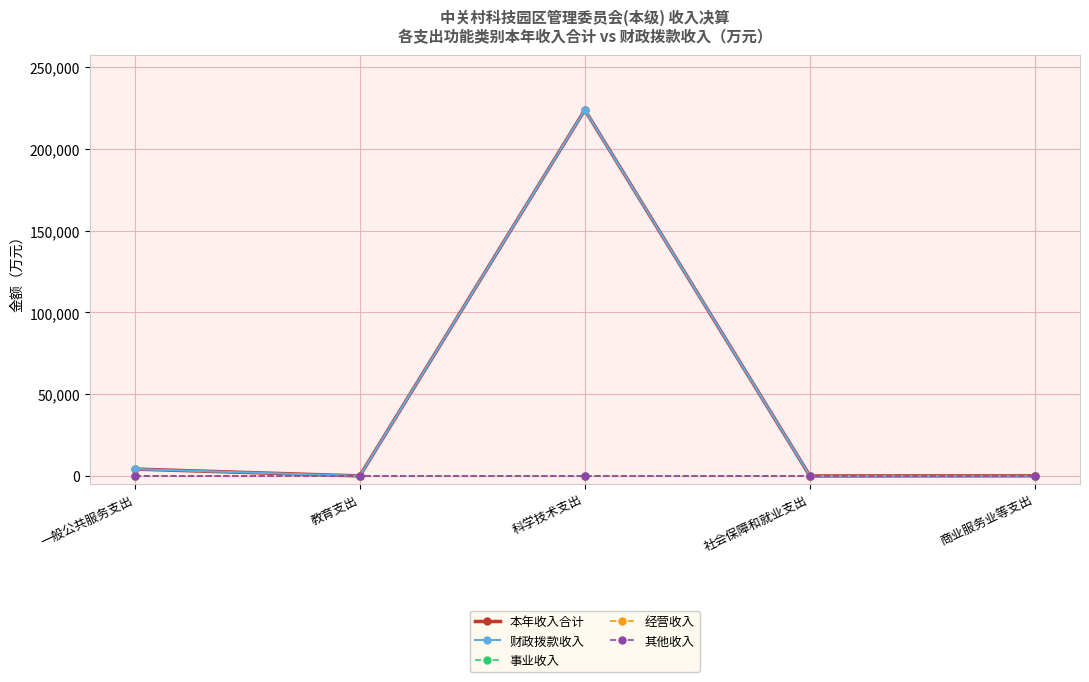

Between 一般公共服务支出 and 社会保障和就业支出, which series saw the biggest shift?

本年收入合计